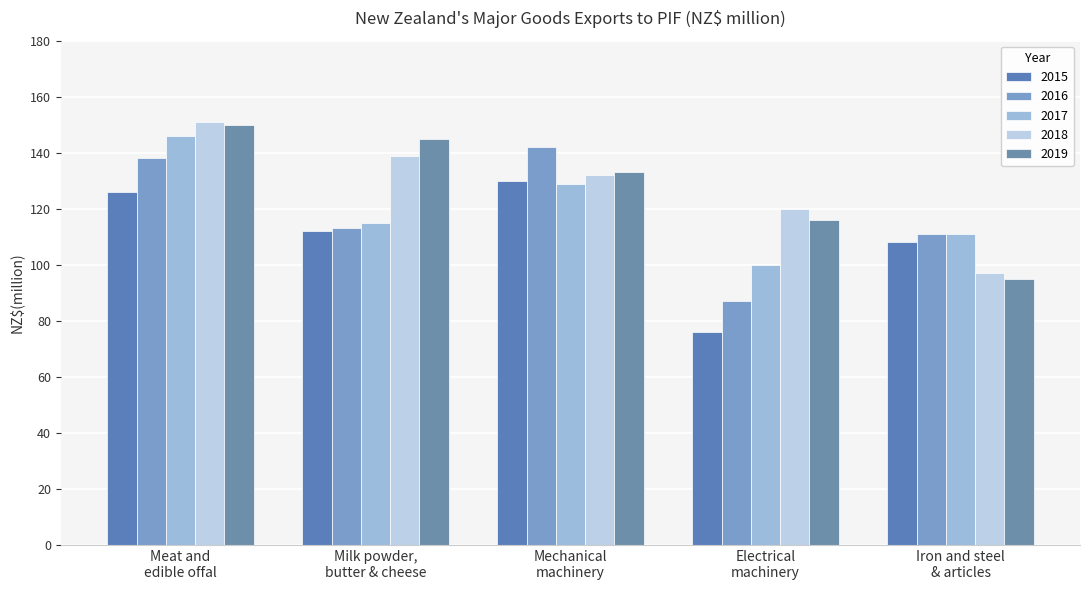

Rank the categories by 2017 value from highest to lowest.

Meat and
edible offal, Mechanical
machinery, Milk powder,
butter & cheese, Iron and steel
& articles, Electrical
machinery